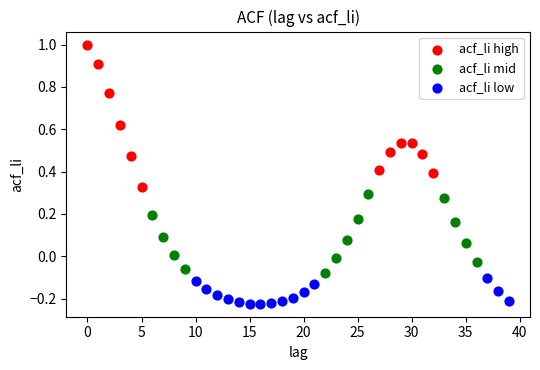

Which series reaches the maximum Y coordinate?

acf_li high